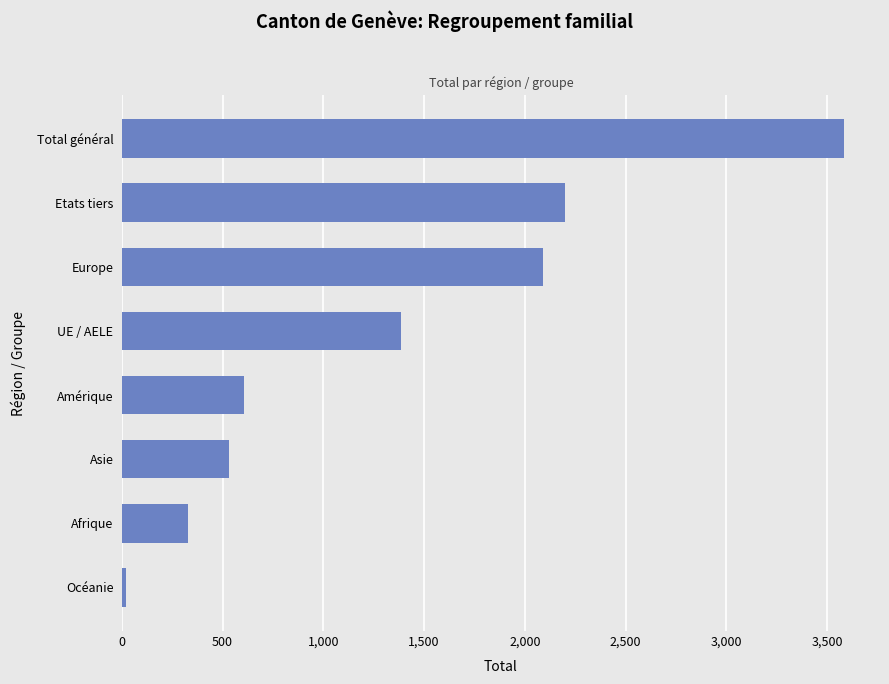

Reading bottom to top, extract all data points from this chart.

Océanie=22	Afrique=327	Asie=533	Amérique=608	UE / AELE=1385	Europe=2090	Etats tiers=2198	Total général=3583